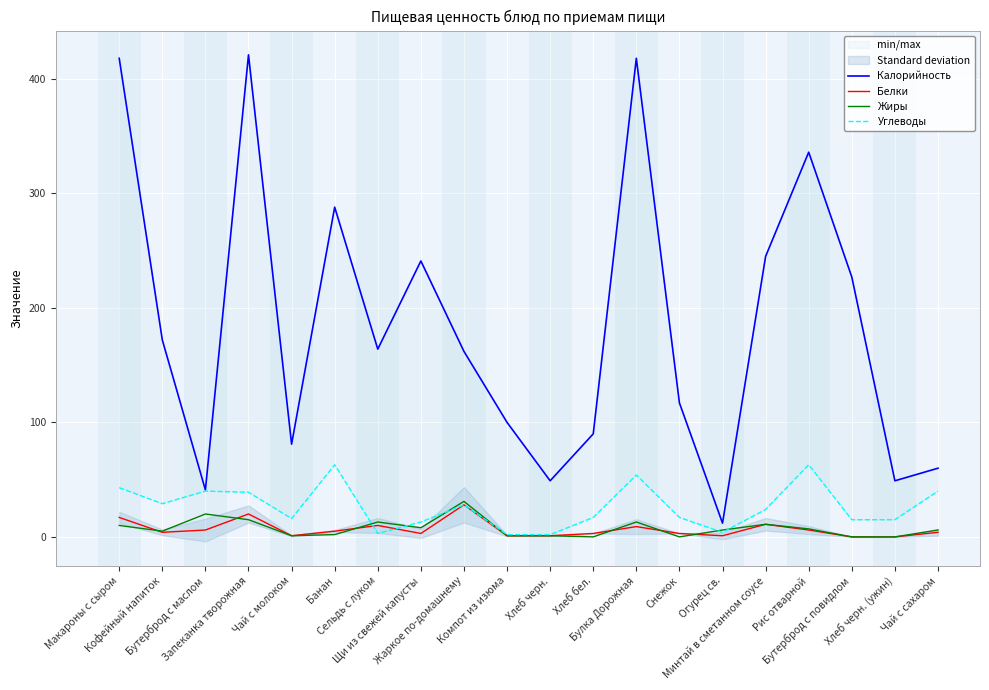

At which category is the sum across all series the highest?

Запеканка творожная